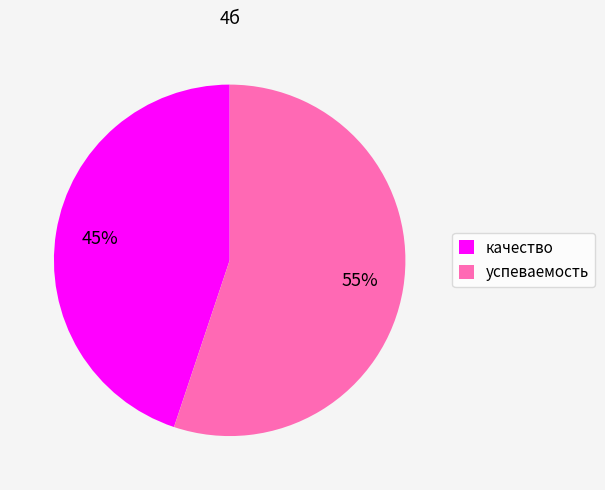

The успеваемость slice represents 55% of the pie. True or false?

True